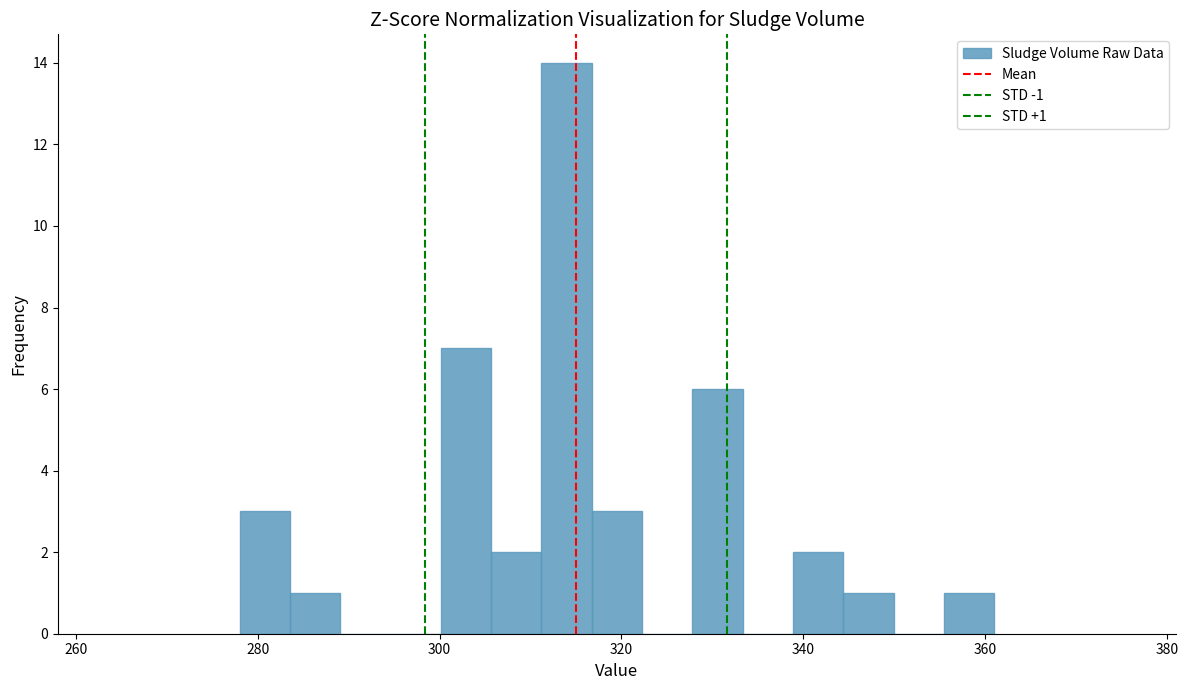

Around what value on the x-axis is the tallest bar? Give the approximate position of its centre, as read against the axis.

314